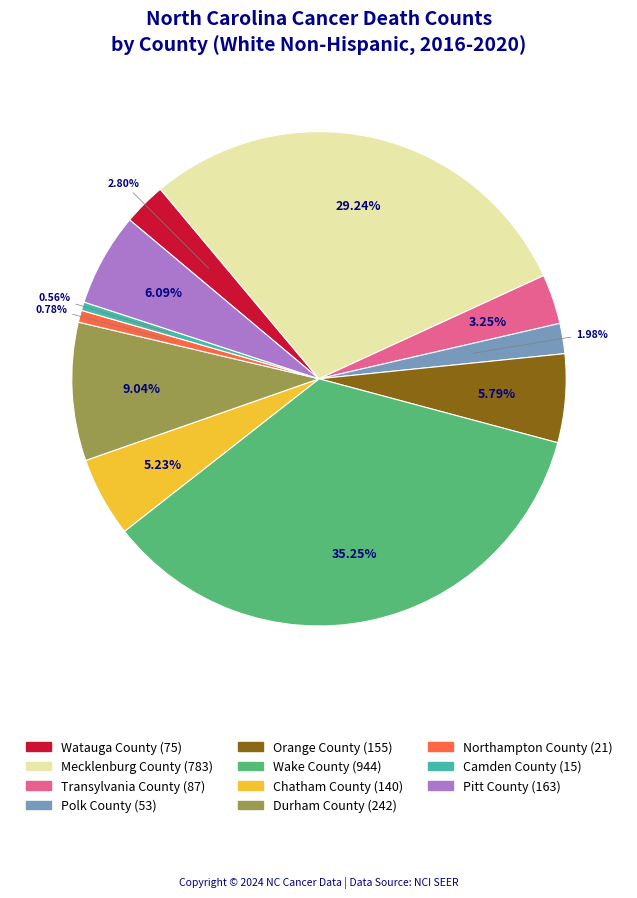

How many slices are in this pie chart?

11